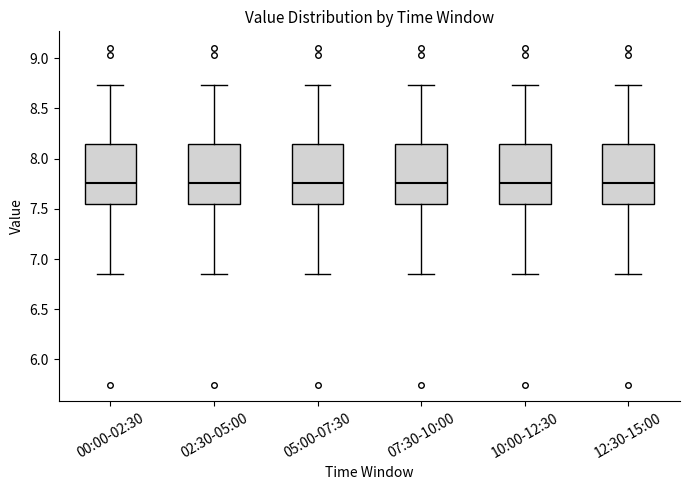

Reading left to right, transcribe this box plot: for each box, give where its median line is, the range the box spans, and where its two whiskers end, as read against the y-axis. The values are not printed on the chart, so give them approximately, as read against the axis.

00:00-02:30: median 7.75, box 7.55 to 8.15, whiskers 6.85 to 8.75
02:30-05:00: median 7.75, box 7.55 to 8.15, whiskers 6.85 to 8.75
05:00-07:30: median 7.75, box 7.55 to 8.15, whiskers 6.85 to 8.75
07:30-10:00: median 7.75, box 7.55 to 8.15, whiskers 6.85 to 8.75
10:00-12:30: median 7.75, box 7.55 to 8.15, whiskers 6.85 to 8.75
12:30-15:00: median 7.75, box 7.55 to 8.15, whiskers 6.85 to 8.75